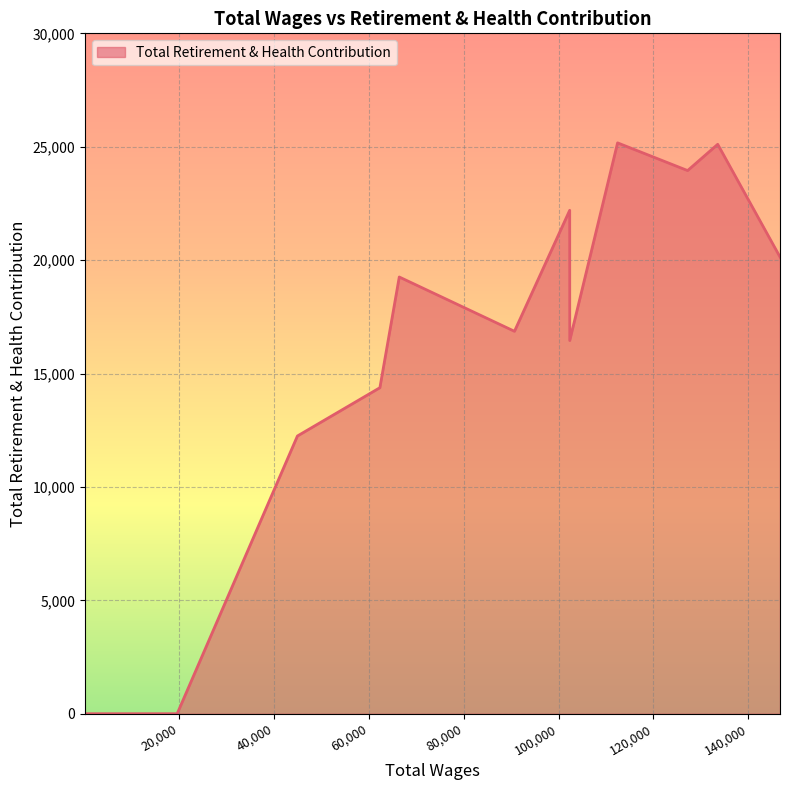

What is the maximum value shown in the chart?

25170